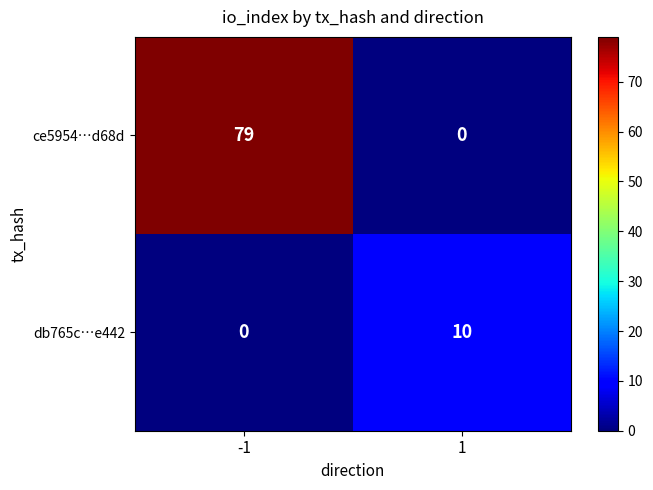

Reading left to right, extract all data points from this chart.

ce5954…d68d: 79	0
db765c…e442: 0	10